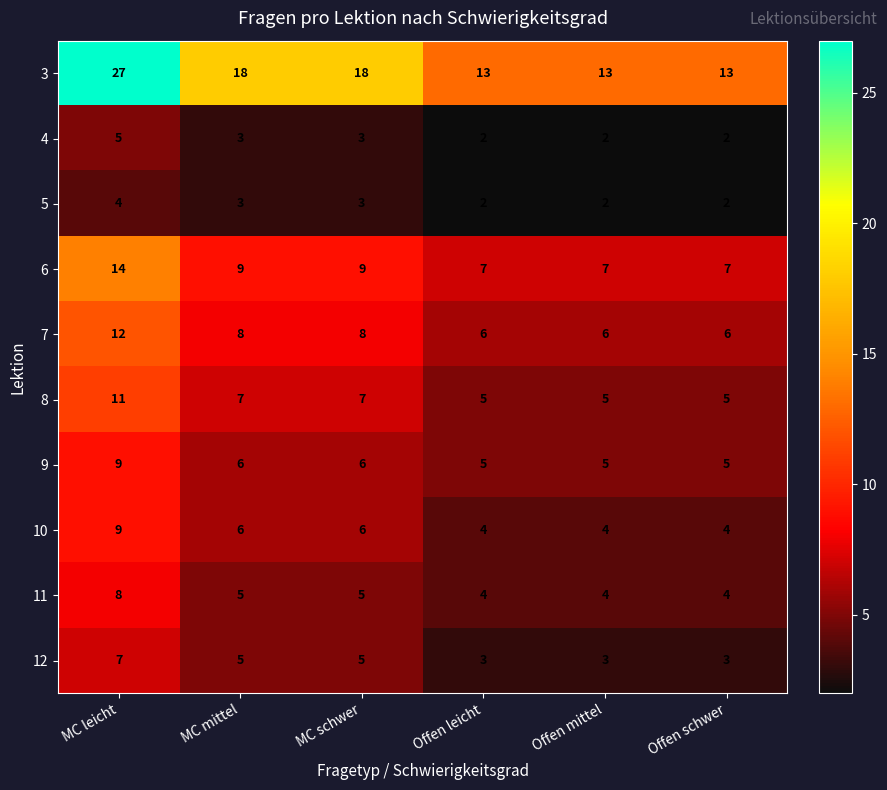

Which series has the widest spread of values?

3